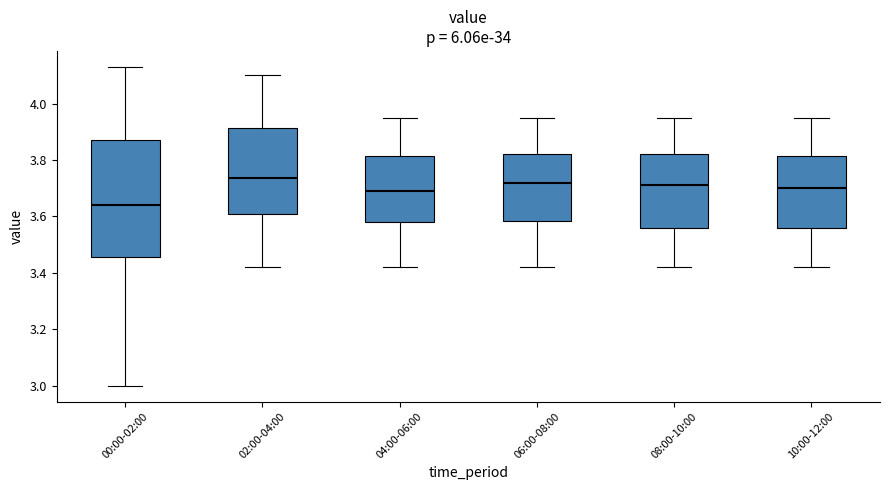

Reading left to right, read every box against the y-axis: the position of its median line, the range the box covers, and the ends of its whiskers. The values are not printed on the chart, so give them approximately, as read against the axis.

00:00-02:00: median 3.64, box 3.46 to 3.88, whiskers 3.00 to 4.14
02:00-04:00: median 3.74, box 3.60 to 3.92, whiskers 3.42 to 4.10
04:00-06:00: median 3.70, box 3.58 to 3.82, whiskers 3.42 to 3.96
06:00-08:00: median 3.72, box 3.58 to 3.82, whiskers 3.42 to 3.96
08:00-10:00: median 3.72, box 3.56 to 3.82, whiskers 3.42 to 3.96
10:00-12:00: median 3.70, box 3.56 to 3.82, whiskers 3.42 to 3.96